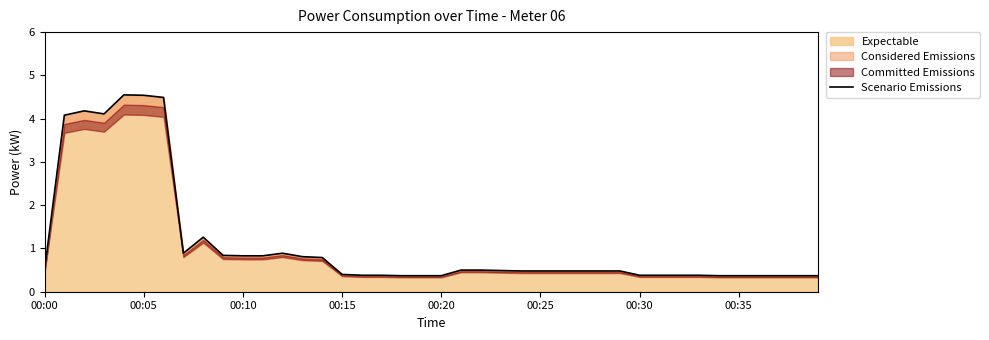

Reading right to left, list all the values displayed in this chart.

0.4	0.4	0.4	0.4	0.4	0.4	0.4	0.4	0.4	0.4	0.5	0.5	0.5	0.5	0.5	0.5	0.5	0.5	0.5	0.4	0.4	0.4	0.4	0.4	0.4	0.8	0.8	0.9	0.8	0.8	0.8	1.3	0.9	4.5	4.5	4.5	4.1	4.2	4.1	0.5